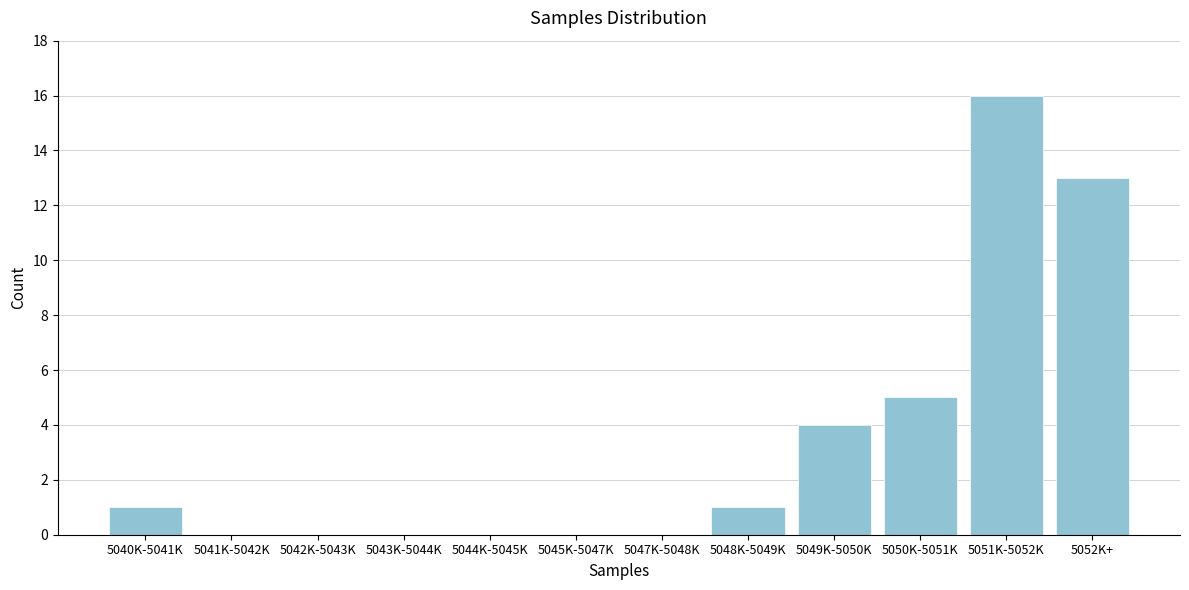

Reading right to left, extract all data points from this chart.

5052K+=13	5051K-5052K=16	5050K-5051K=5	5049K-5050K=4	5048K-5049K=1	5047K-5048K=0	5045K-5047K=0	5044K-5045K=0	5043K-5044K=0	5042K-5043K=0	5041K-5042K=0	5040K-5041K=1